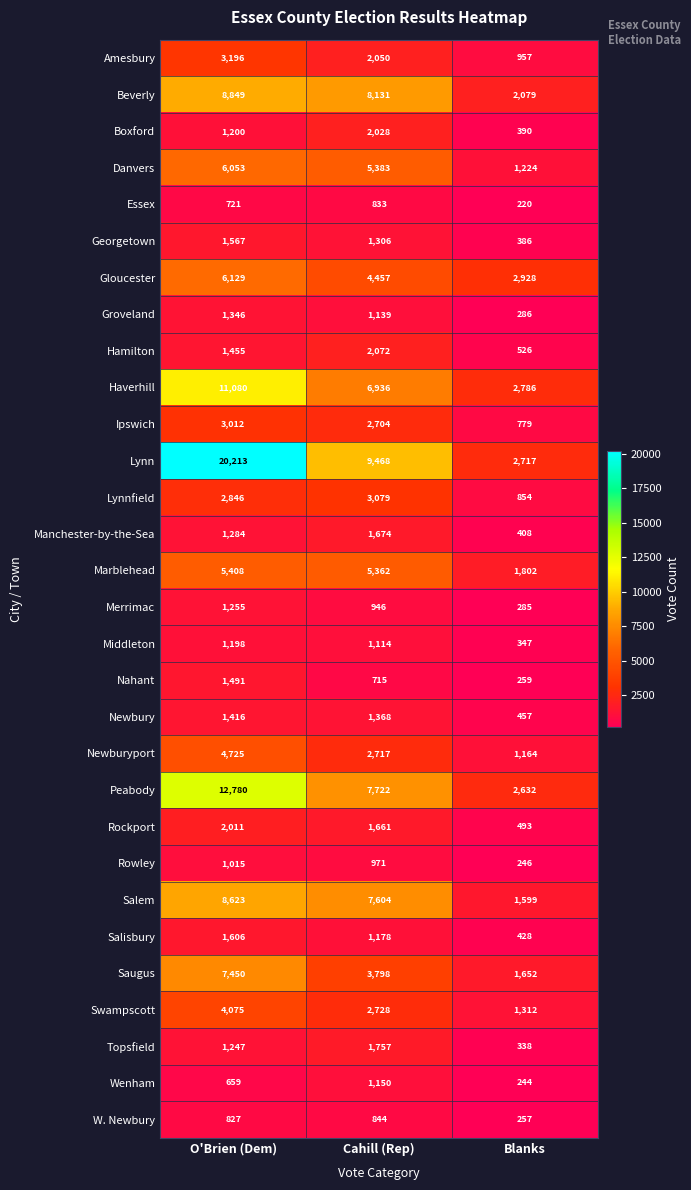

At which label is Marblehead closest to 3605?

Cahill (Rep)